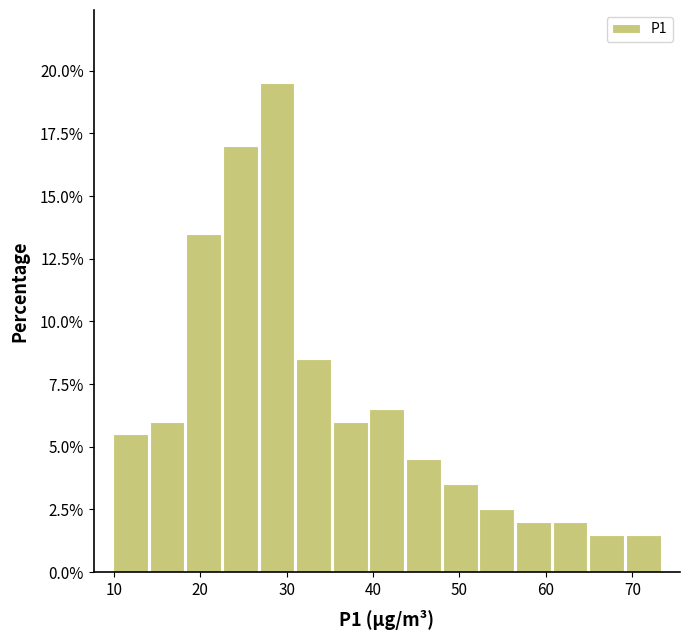

Reading left to right, transcribe this chart: for each bar, give the range it covers on the x-axis and its height. Neither the bar edges nor the heights are printed on the chart, so give them approximately, as read against the axes.

10 to 14: 5.5
14 to 18: 6.0
18 to 23: 13.5
23 to 27: 17.0
27 to 31: 19.5
31 to 35: 8.5
35 to 39: 6.0
39 to 44: 6.5
44 to 48: 4.5
48 to 52: 3.5
52 to 56: 2.5
56 to 61: 2.0
61 to 65: 2.0
65 to 69: 1.5
69 to 73: 1.5